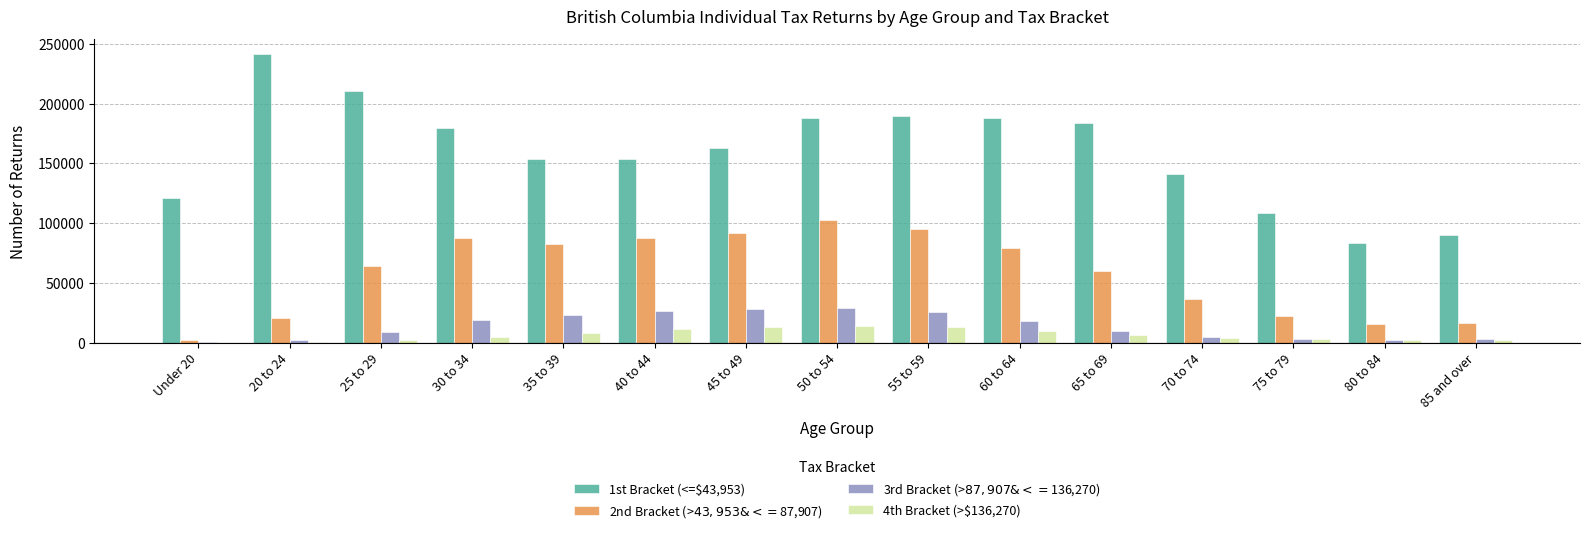

How many groups of bars are there?

15